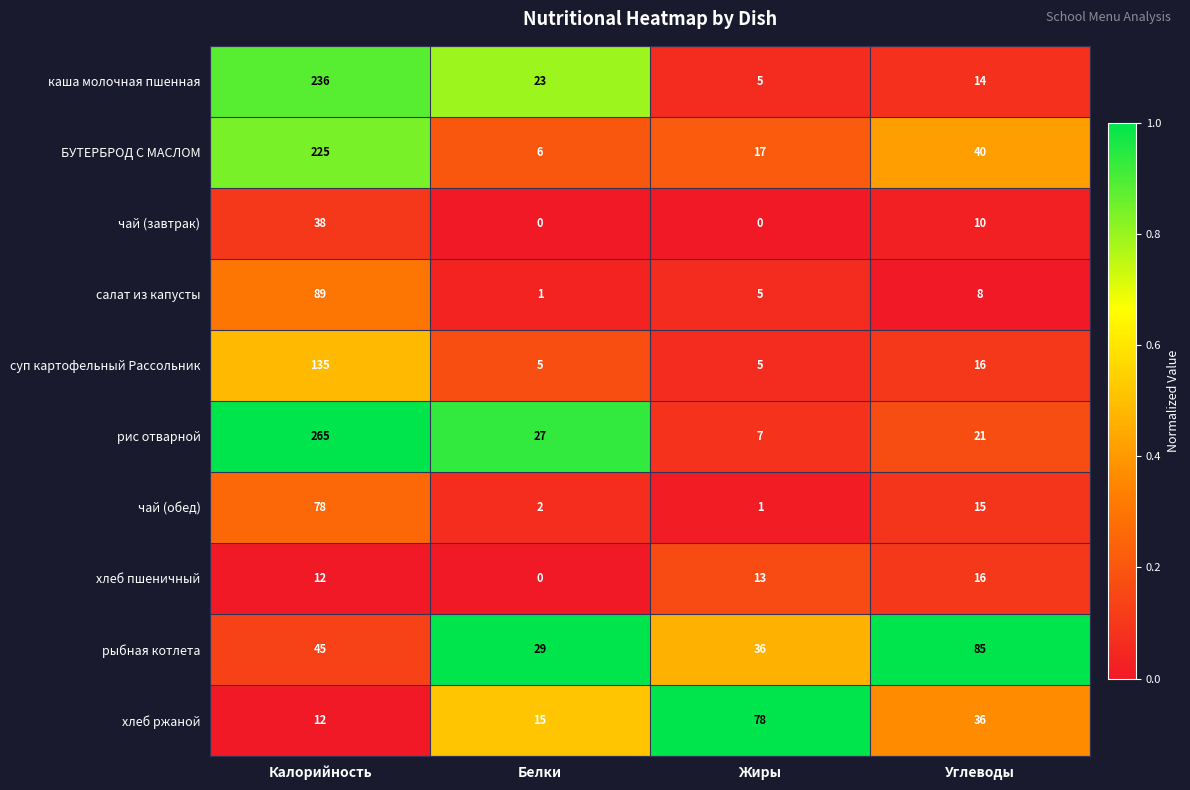

Is it true that салат из капусты equals 89 at Калорийность?

True